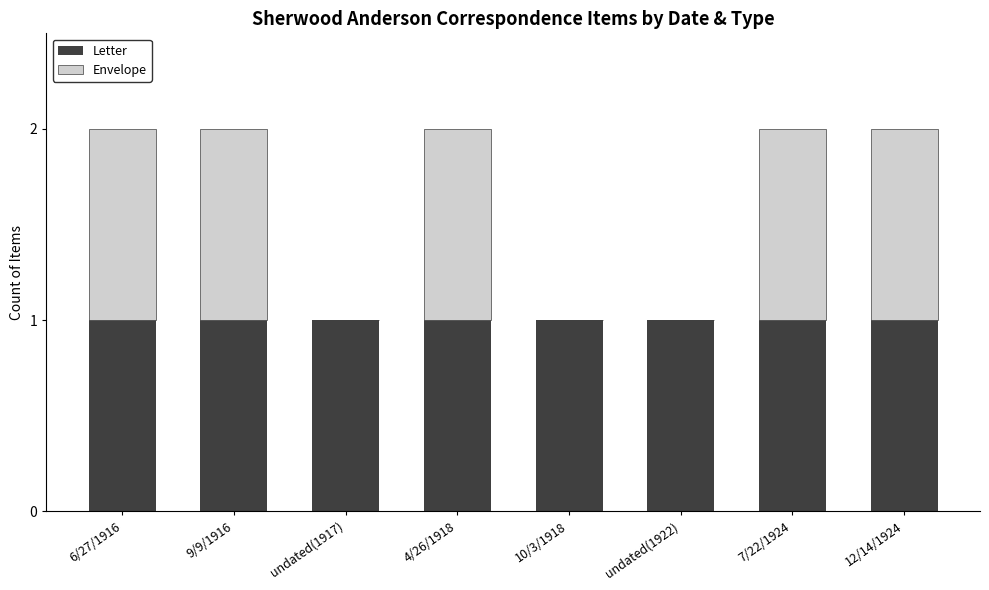

The value of Letter at 10/3/1918 is 1. True or false?

True